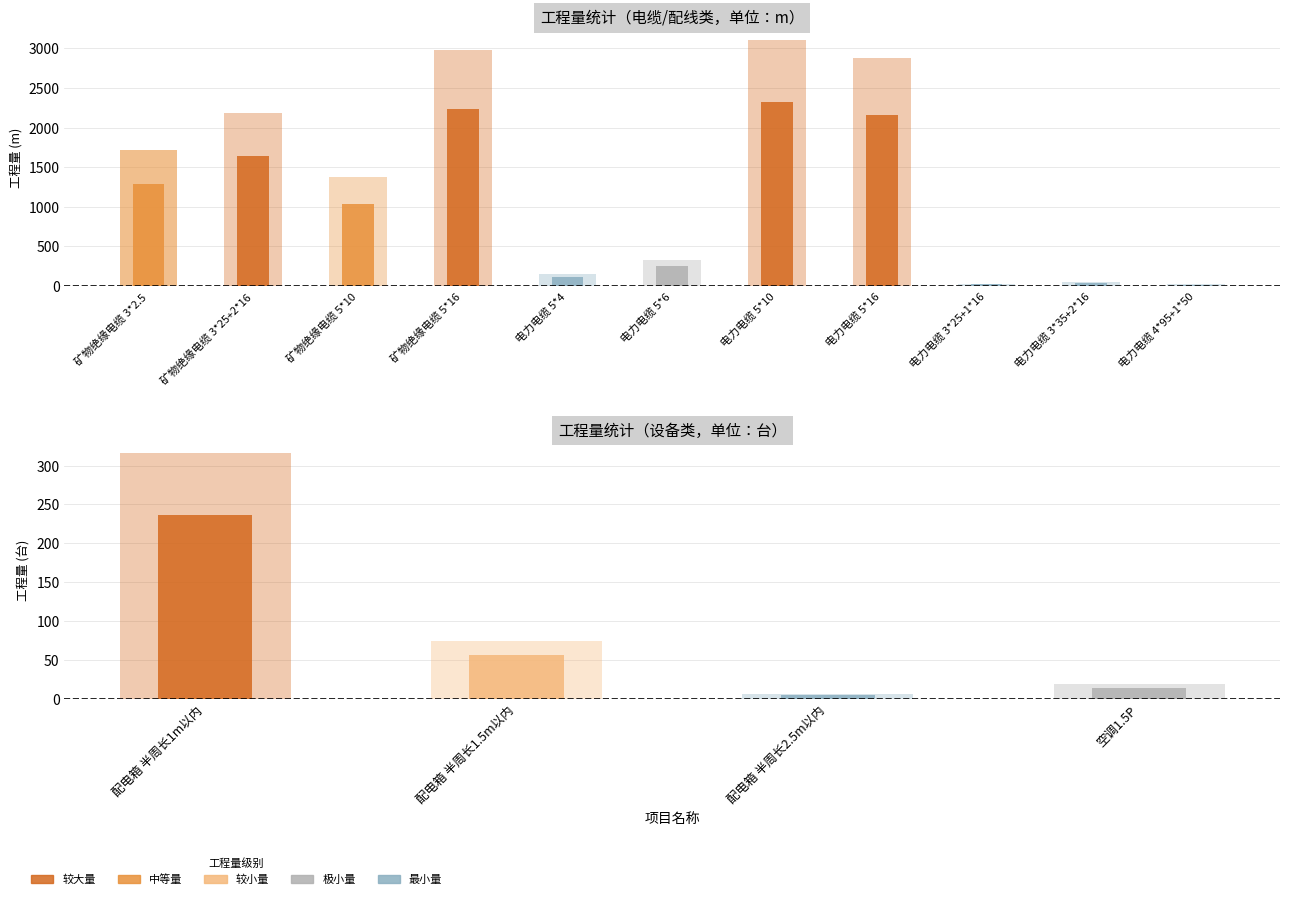

What is the difference between the maximum and minimum values?

3095.8